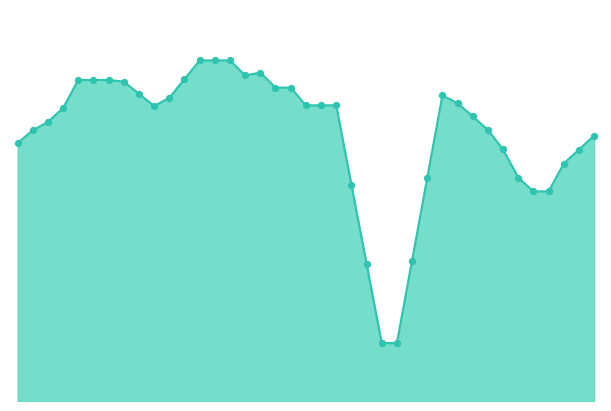

Is this an area chart (filled region under the line)?

Yes